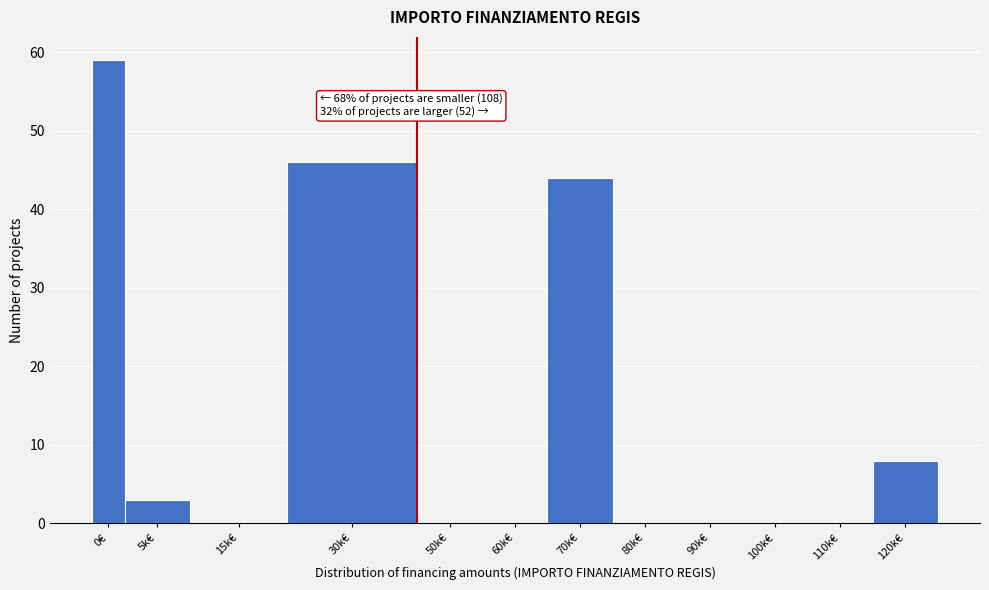

Reading left to right, transcribe all the data shown in this chart.

0€=59	5k€=3	15k€=0	30k€=46	50k€=0	60k€=0	70k€=44	80k€=0	90k€=0	100k€=0	110k€=0	120k€=8